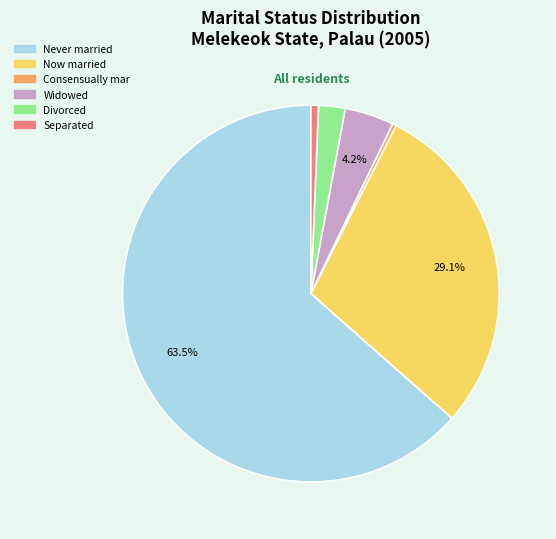

How many slices are in this pie chart?

6